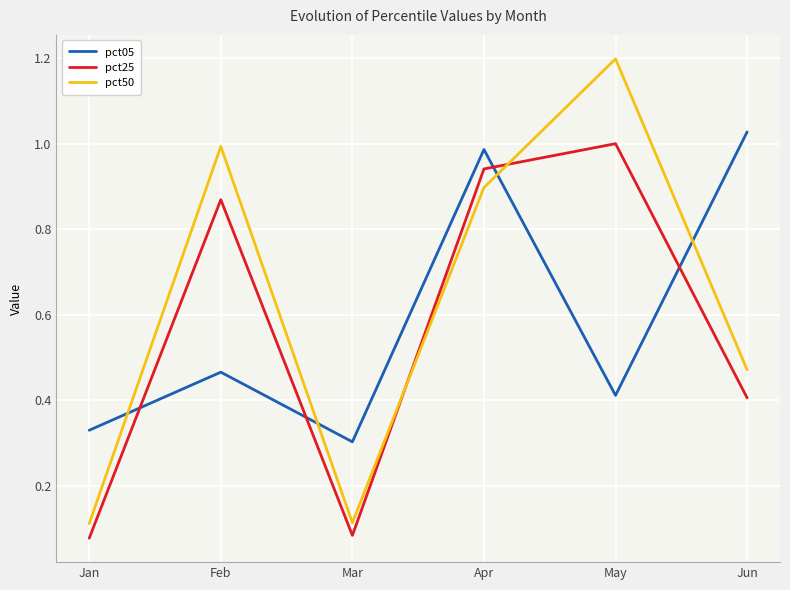

True or false: pct05 has more than 1 interior local peaks.

True